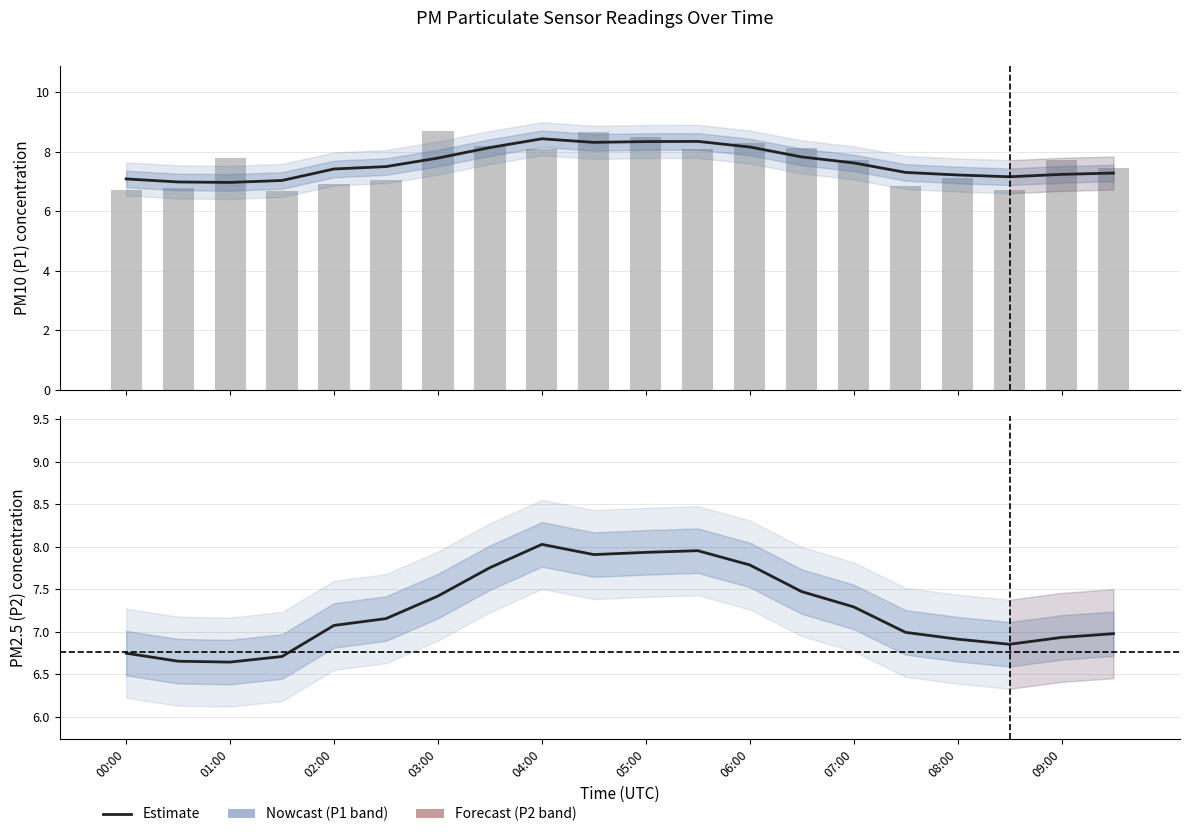

Reading left to right, transcribe all the data shown in this chart.

00:00=6.7	00:30=6.8	01:00=7.8	01:30=6.7	02:00=6.9	02:30=7.0	03:00=8.7	03:30=8.2	04:00=8.1	04:30=8.7	05:00=8.5	05:30=8.1	06:00=8.3	06:30=8.1	07:00=7.7	07:30=6.8	08:00=7.1	08:30=6.7	09:00=7.7	09:30=7.4